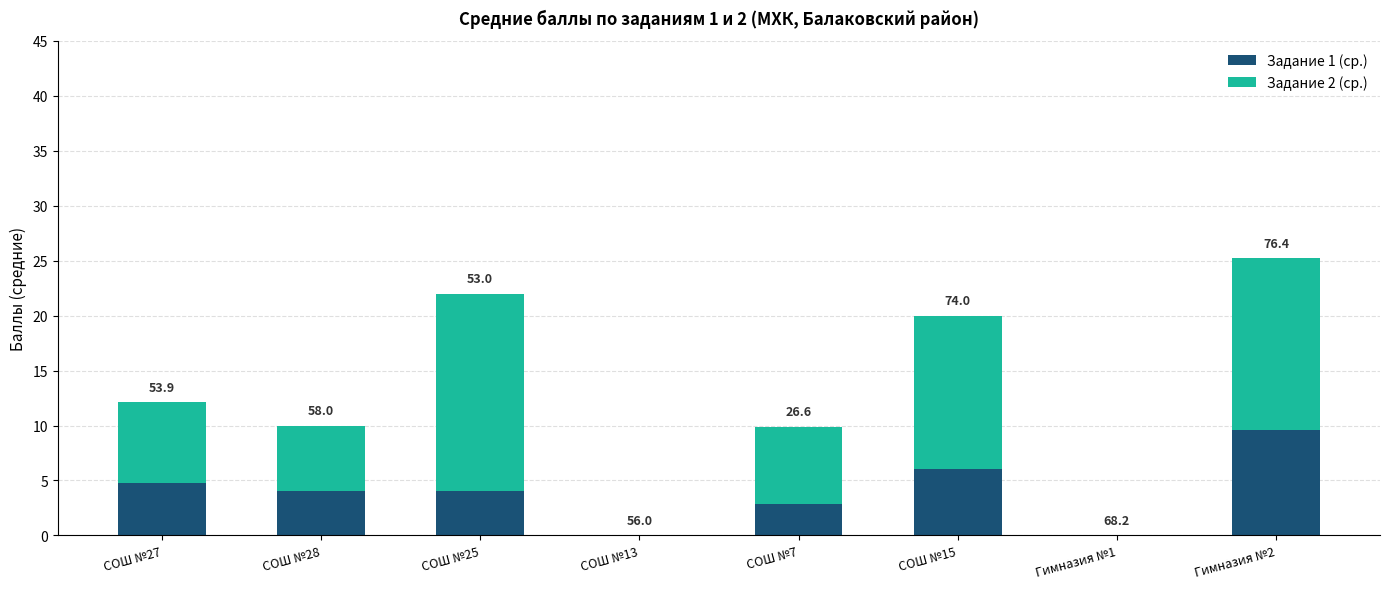

What are all the series names shown in the legend?

Задание 1 (ср.), Задание 2 (ср.)